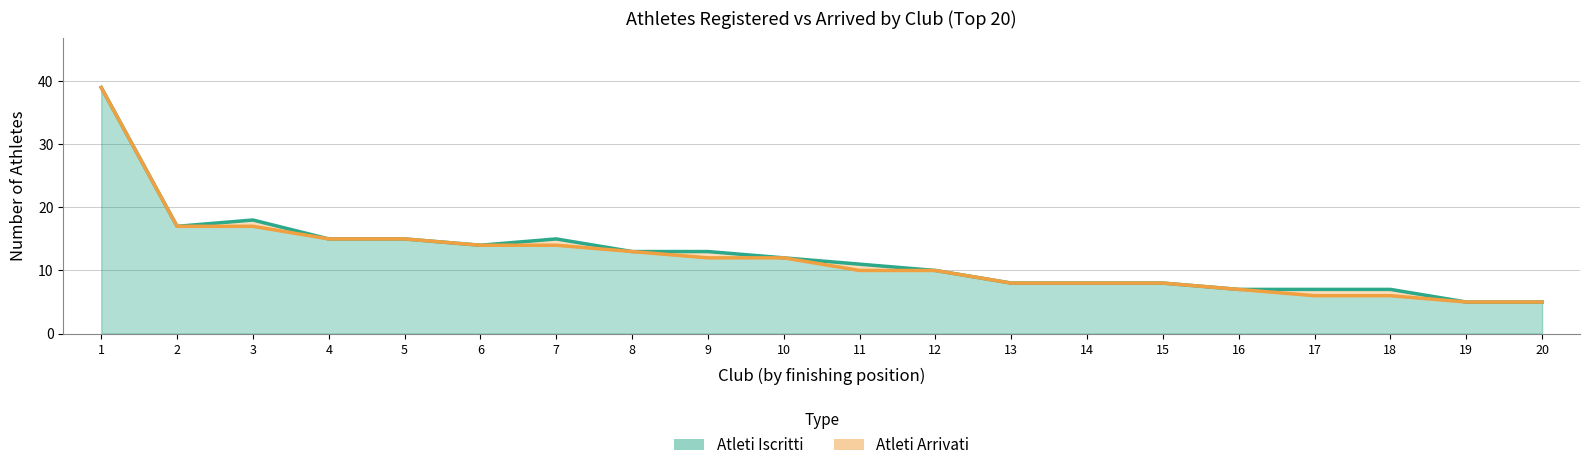

At which category is the sum across all series the highest?

1